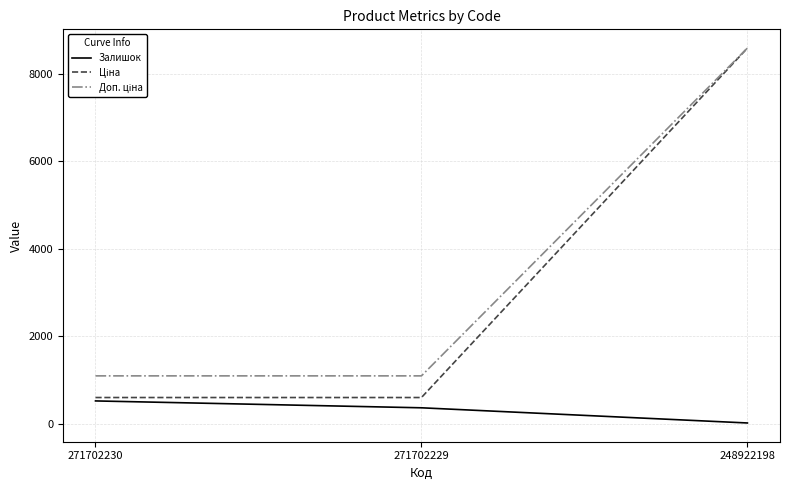

Is it true that Залишок equals 359.0 at 271702229?

True